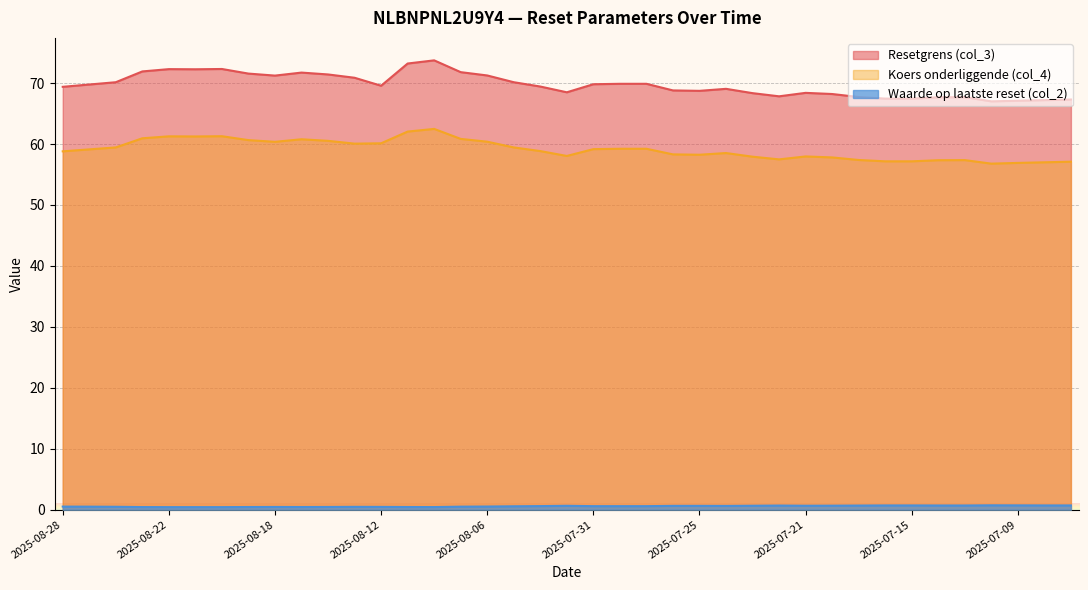

What is the smallest value displayed?

0.4